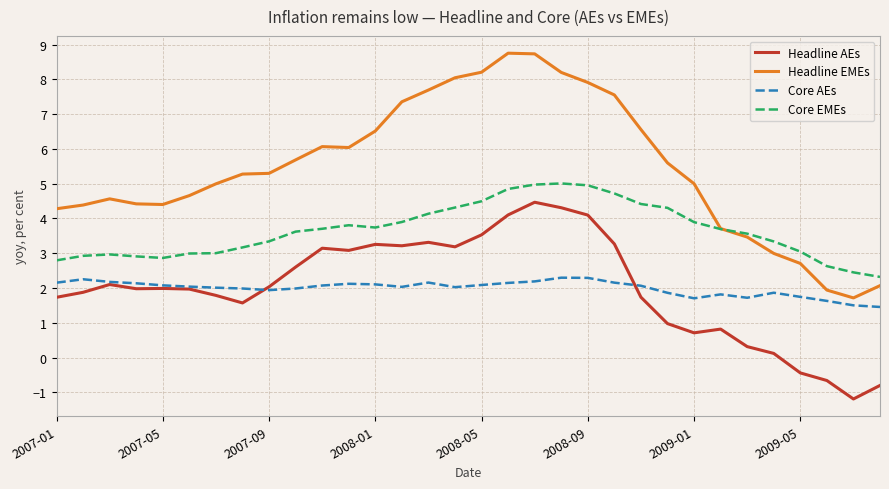

Which series has the largest total across all categories?

Headline EMEs